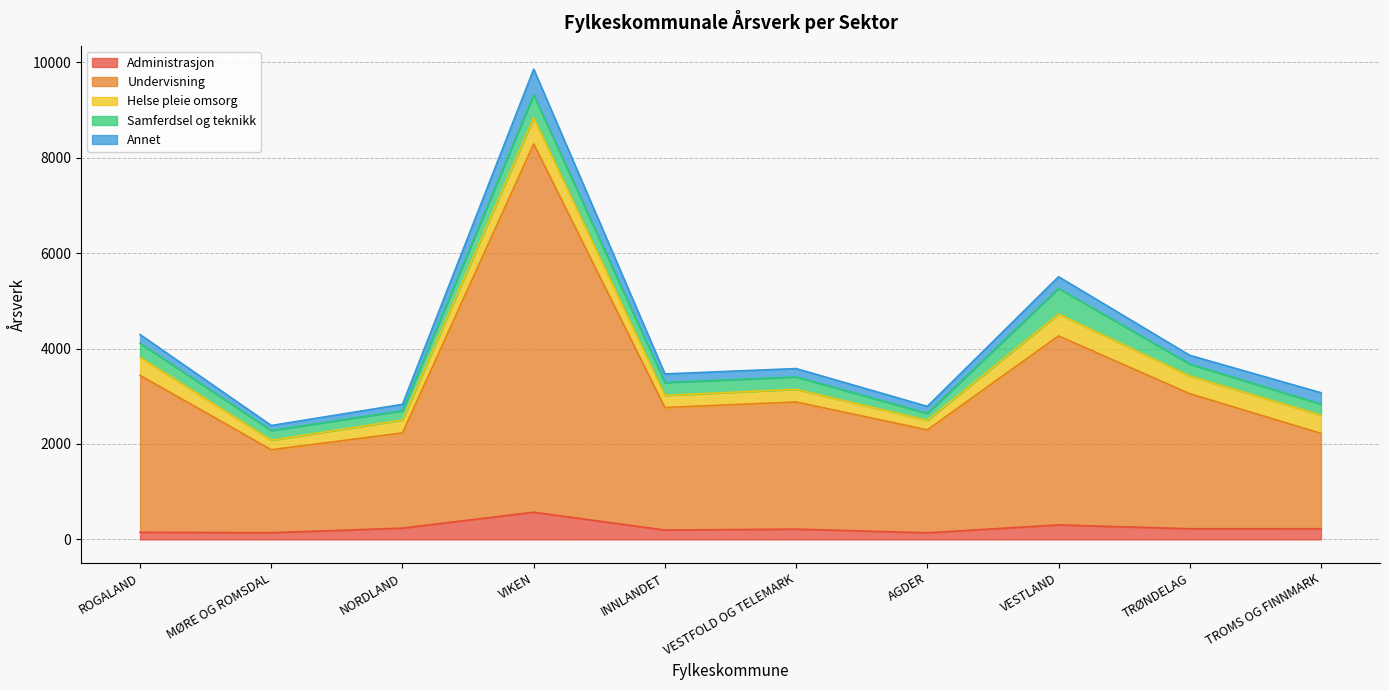

Is it true that Administrasjon equals 303.2 at VESTLAND?

True